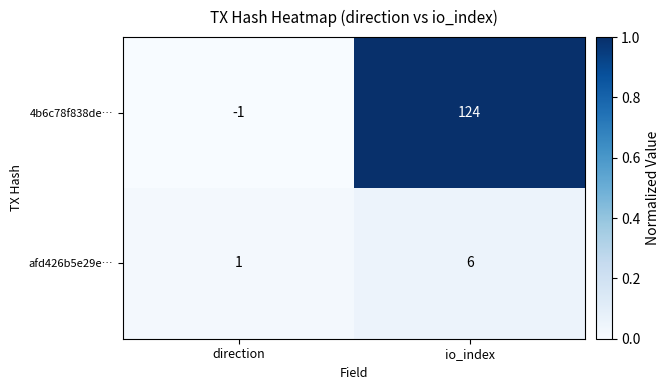

Reading right to left, transcribe all the data shown in this chart.

4b6c78f838de…: 124	-1
afd426b5e29e…: 6	1